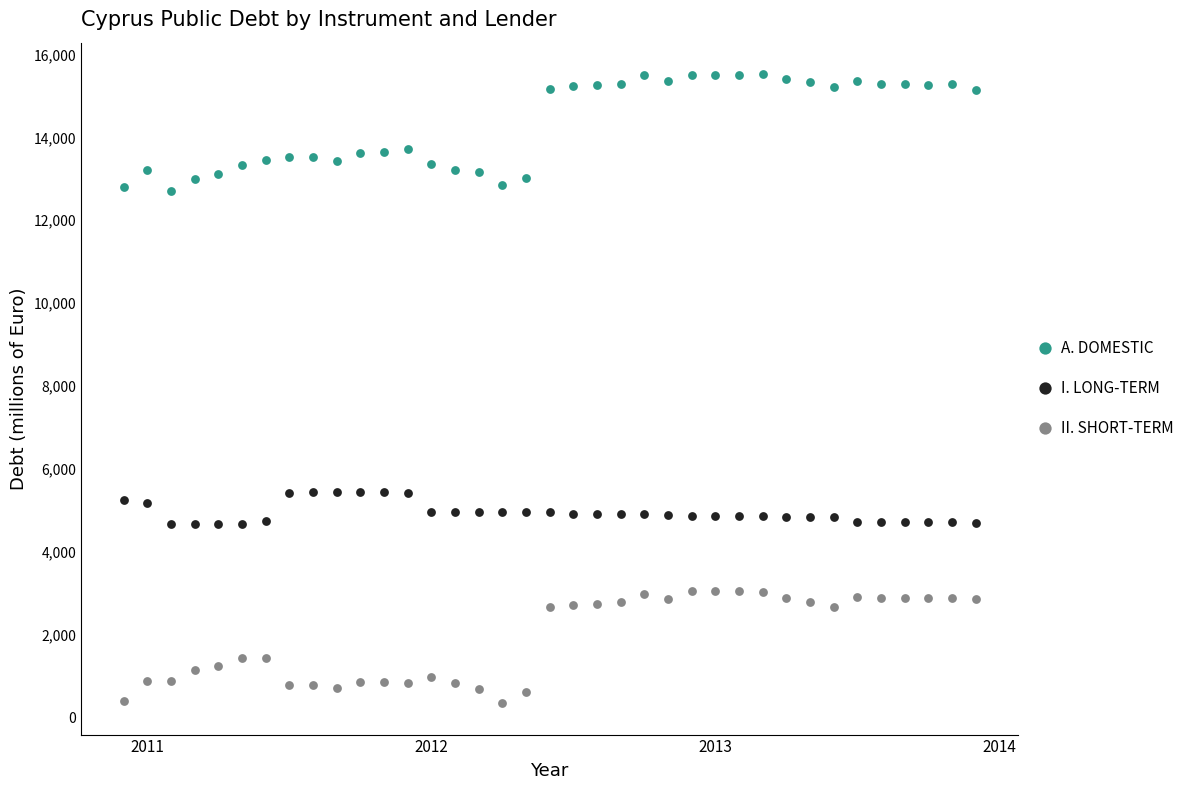

Which series contains the highest Y value?

A. DOMESTIC